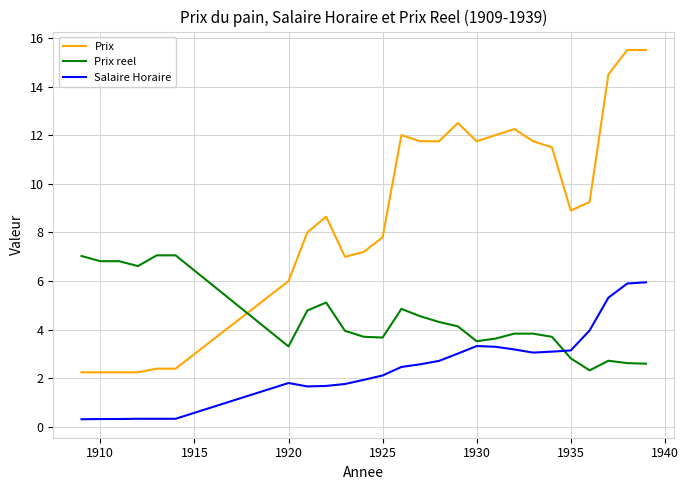

Which series has the largest range (max minus min)?

Prix